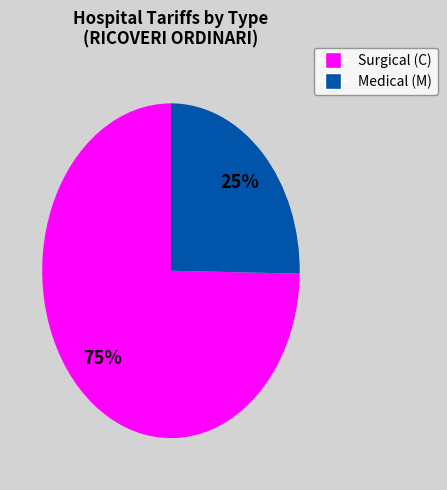

To the nearest percent, what is the average slice percentage?

50%